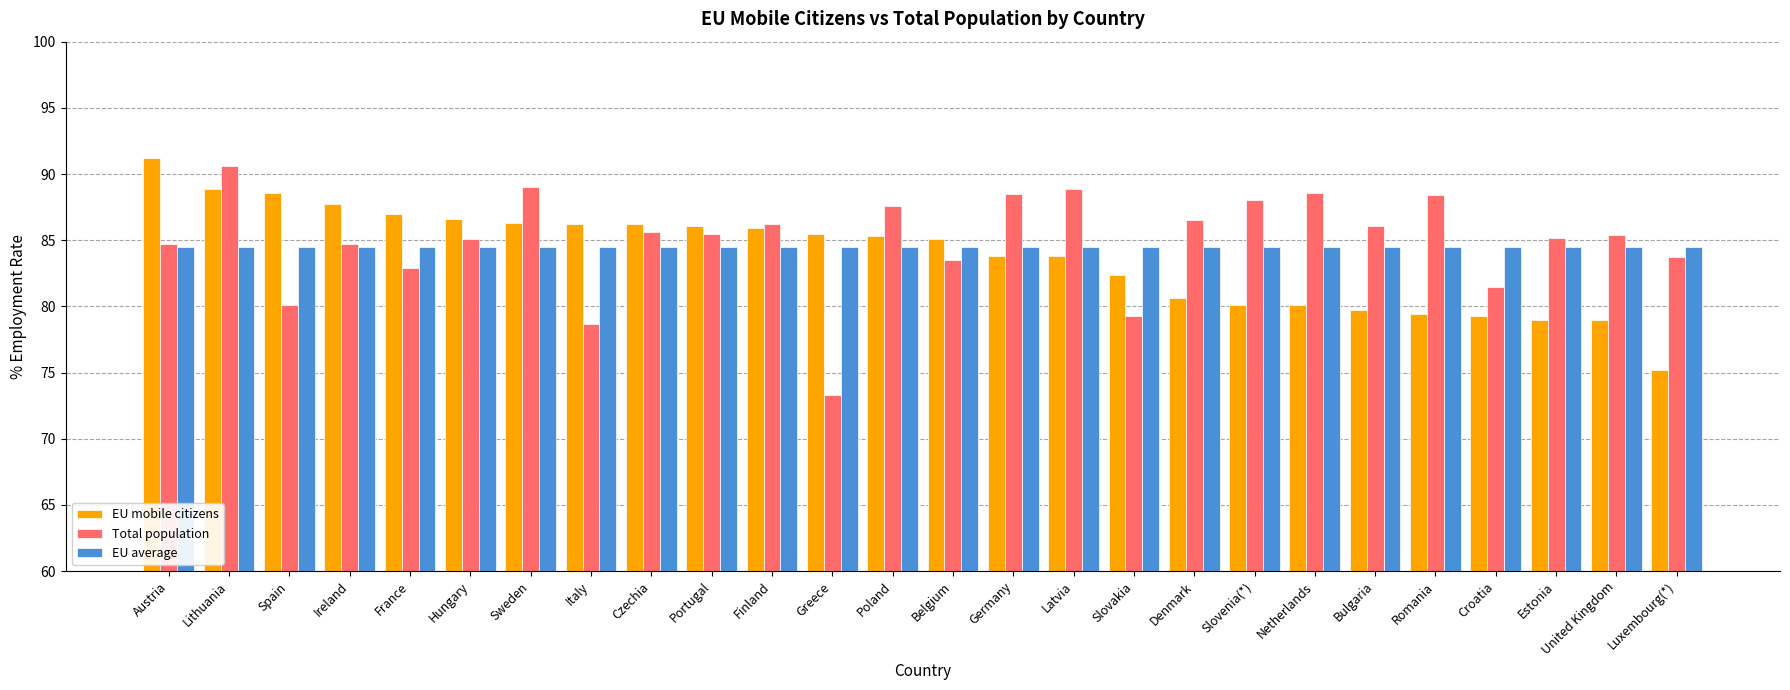

Where is Total population nearest to the value 81?

Croatia